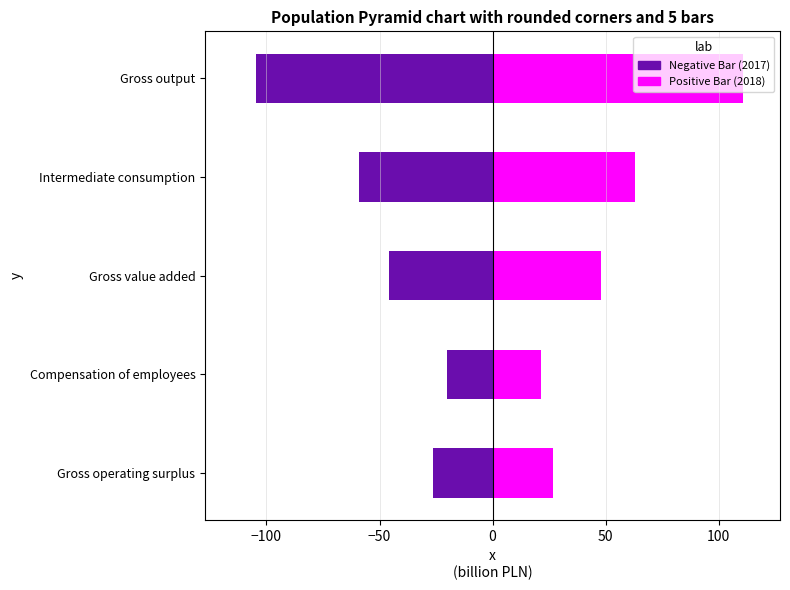

What is the maximum value shown in the chart?

110.5